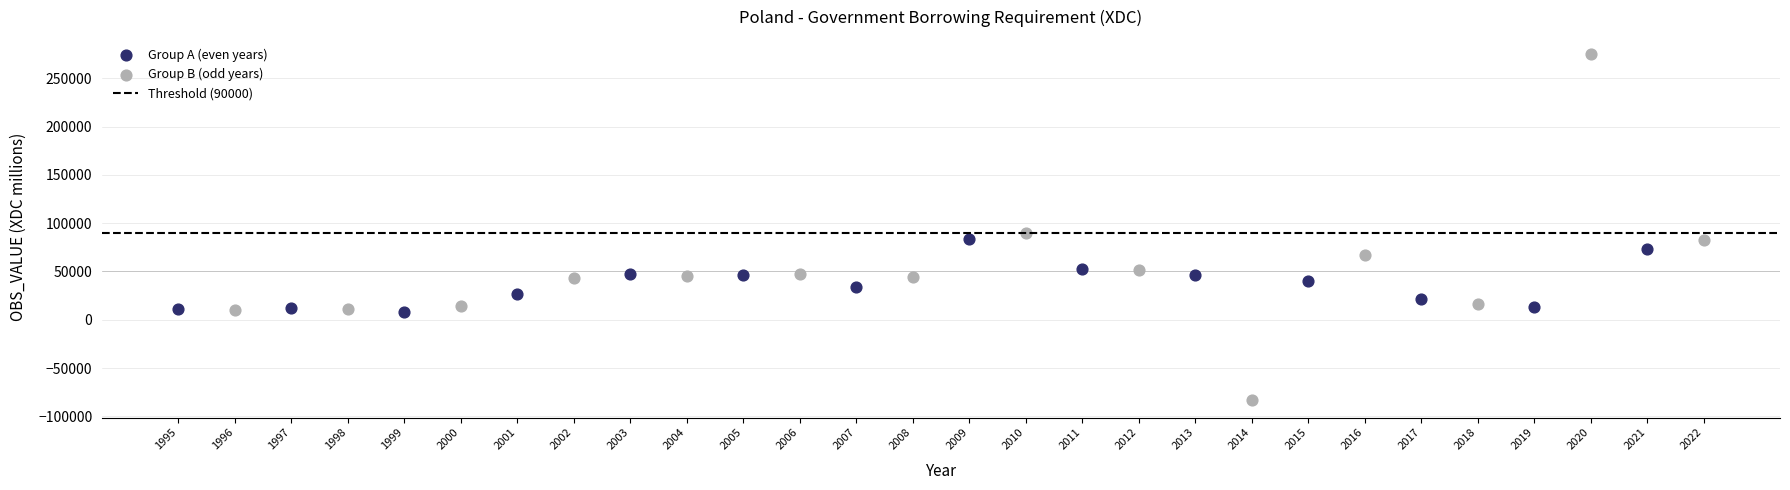

Which series reaches the maximum Y coordinate?

Group B (odd years)